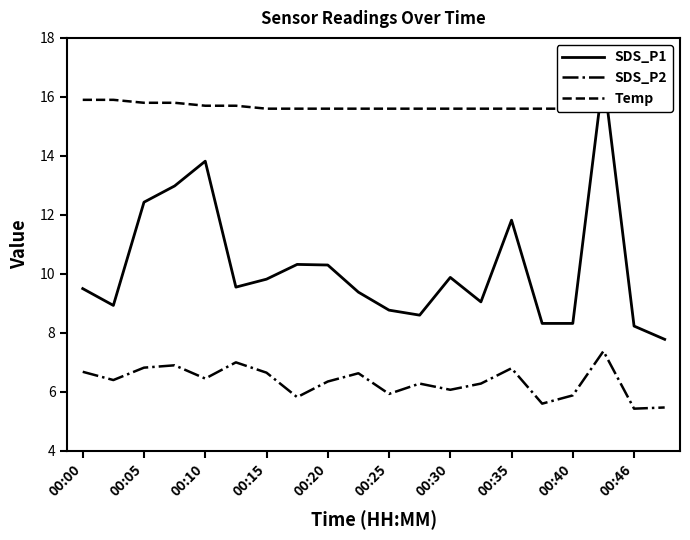

Is it true that SDS_P2 equals 5.4 at 00:46?

True